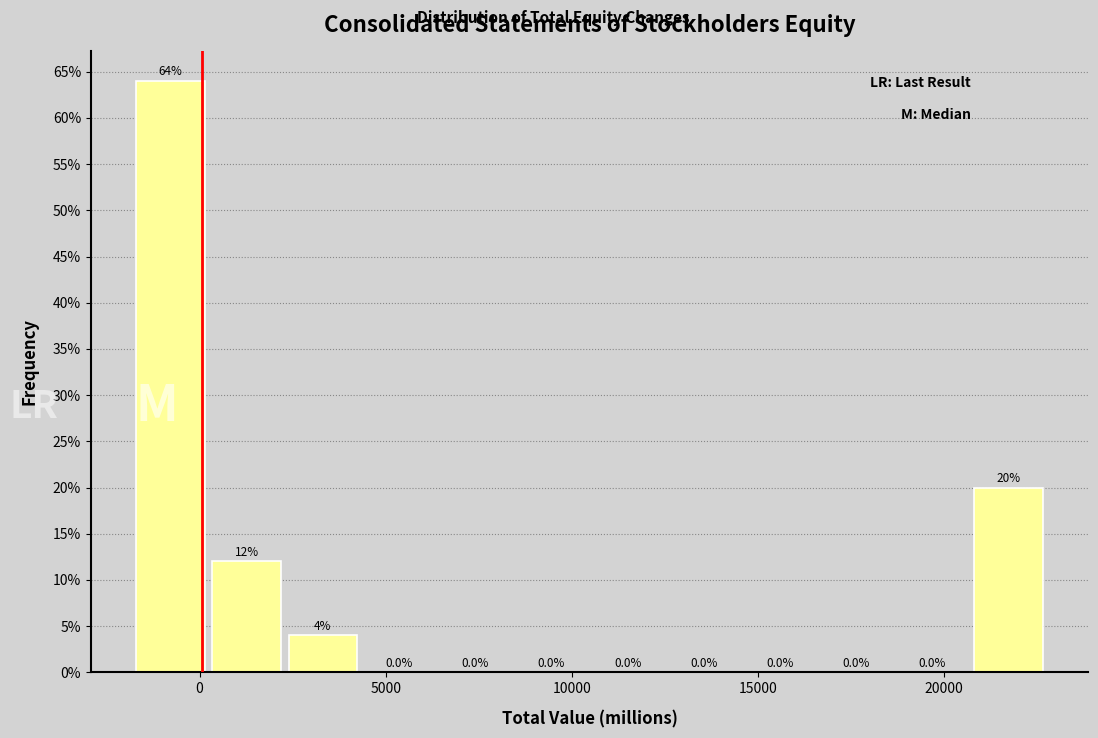

Which range on the x-axis has the tallest bar?

-2000 to 0